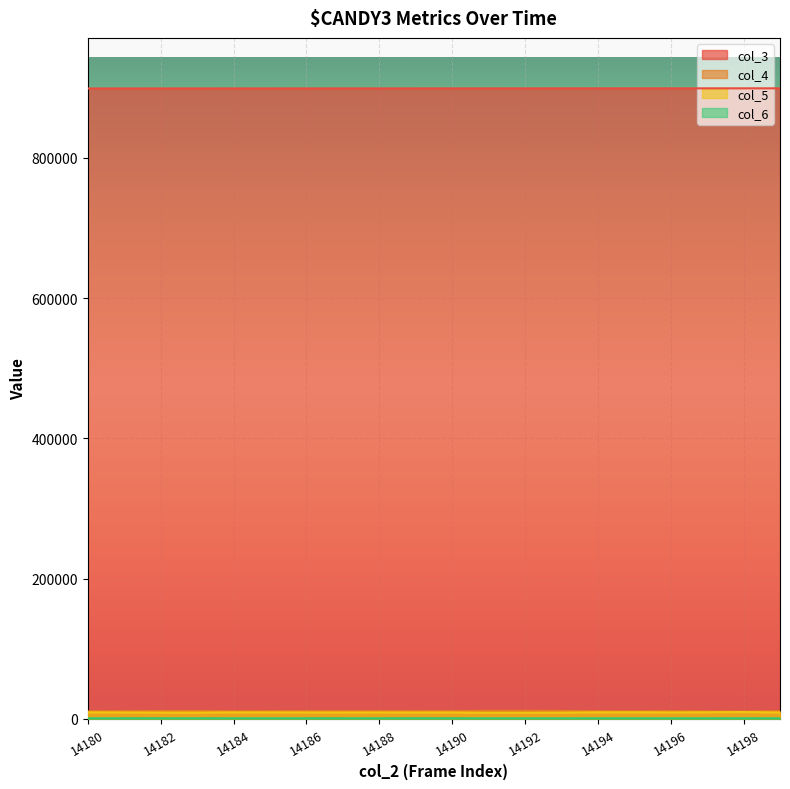

Where is the first local maximum for col_5?

14184